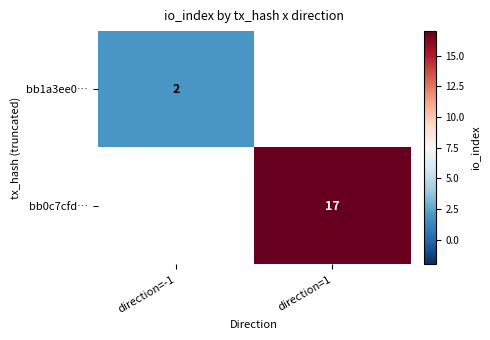

Is the value of bb0c7cfd… at direction=1 greater than the value of bb1a3ee0… at direction=-1?

Yes